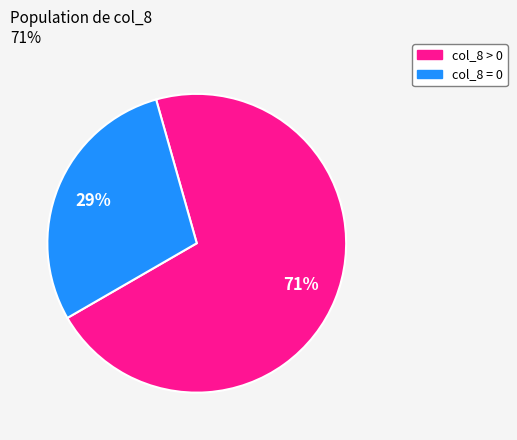

Between 17 and 24, which is larger?

24